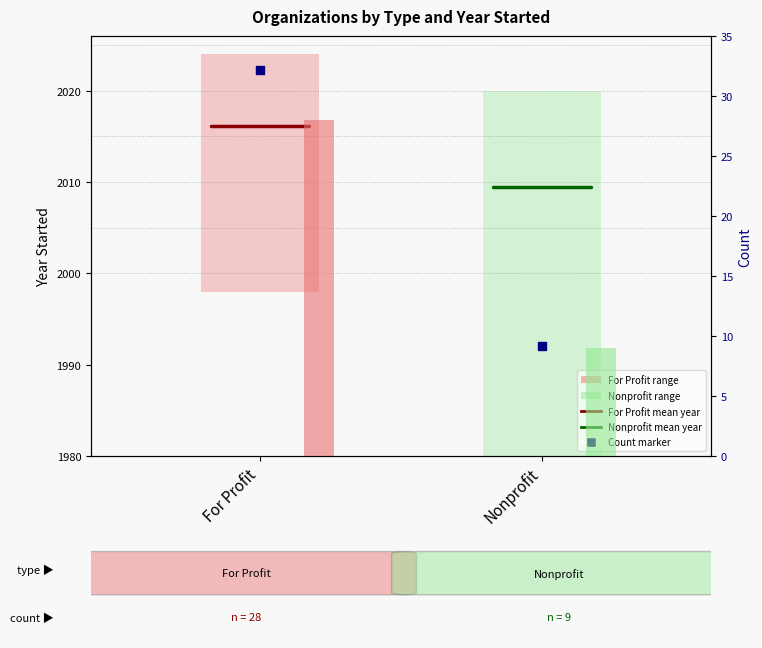

What is the label of the 2nd bar from the right?

For Profit